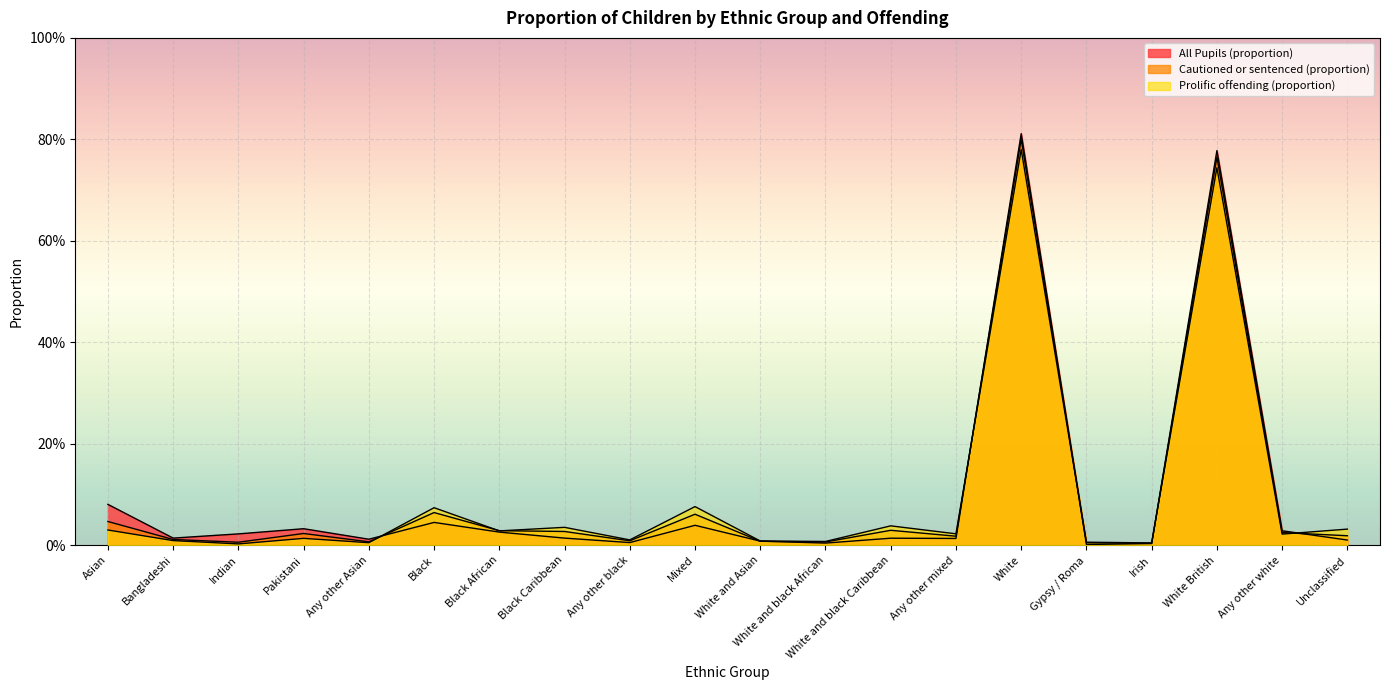

True or false: Cautioned or sentenced (proportion) and All Pupils (proportion) cross at least once.

True